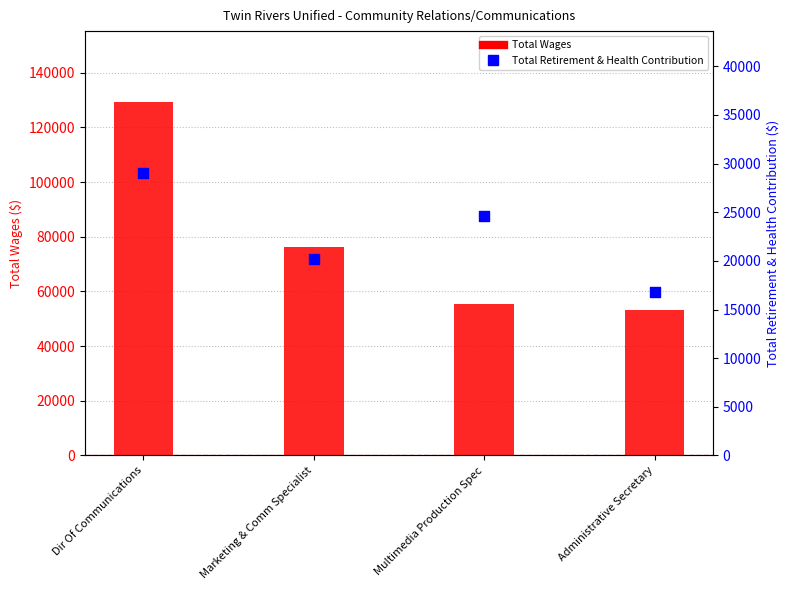

Which series reaches the minimum Y coordinate?

Total Retirement & Health Contribution